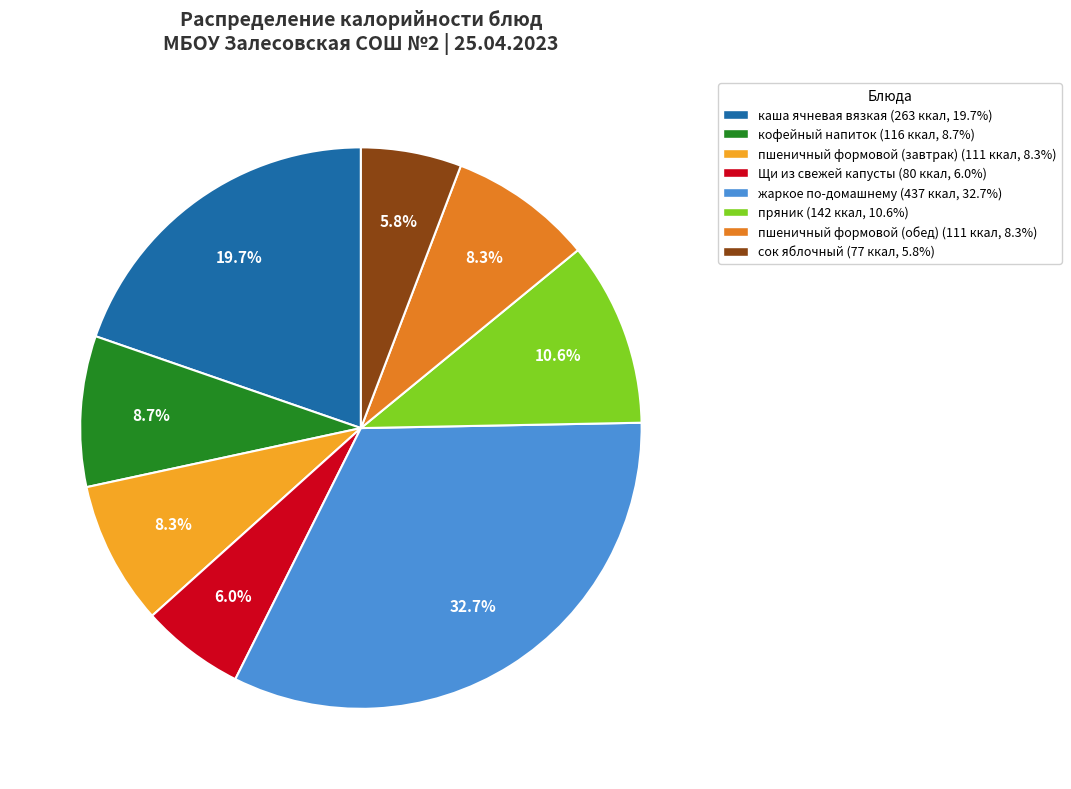

Is it true that пшеничный формовой (обед) is 1% of the pie?

False